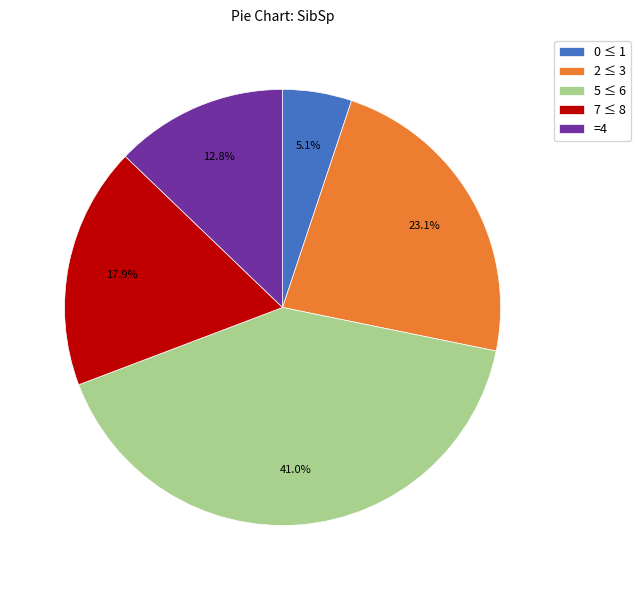

How much of the chart is everything except 2 ≤ 3?

76.9%